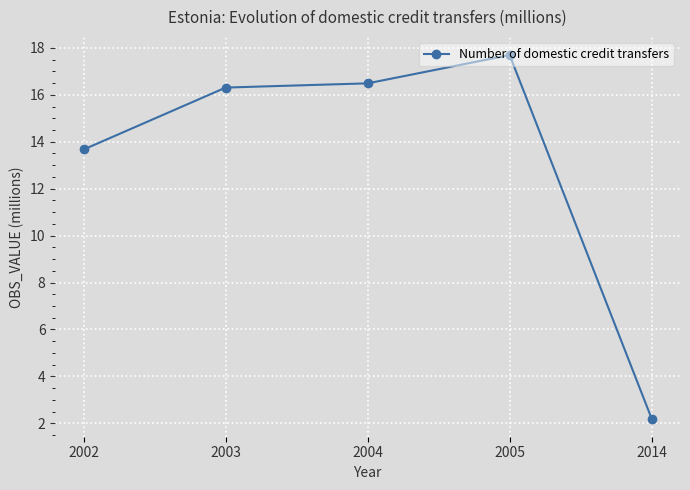

Is this an area chart (filled region under the line)?

No